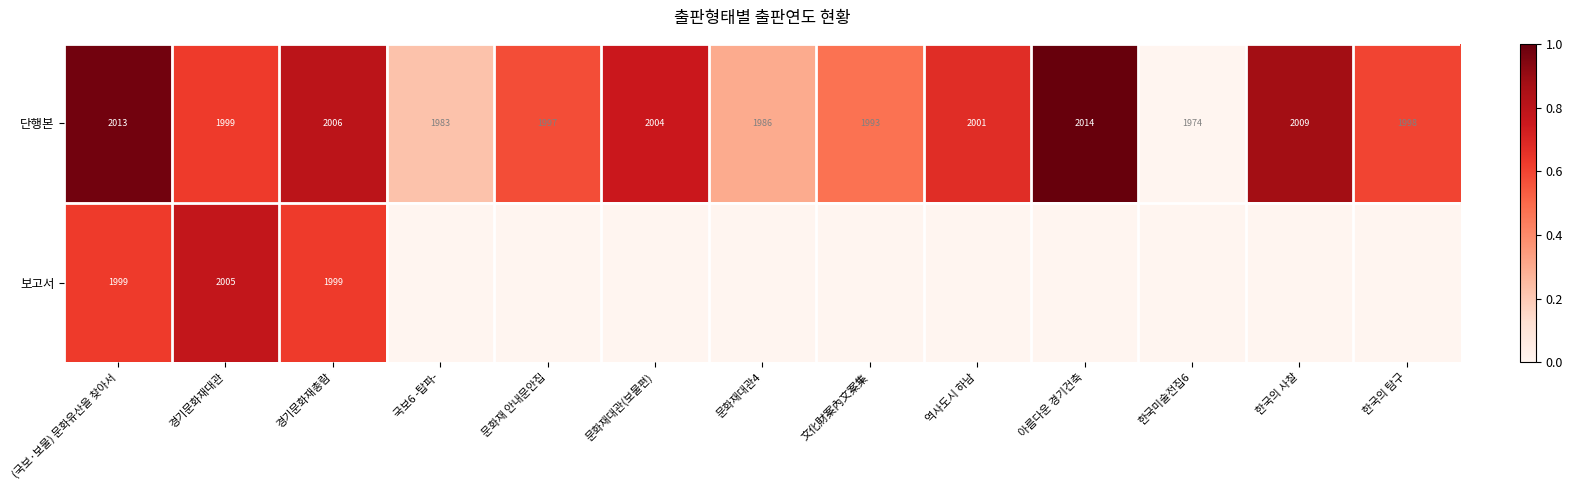

Which category has the lowest value in the 단행본 series?

한국미술전집6